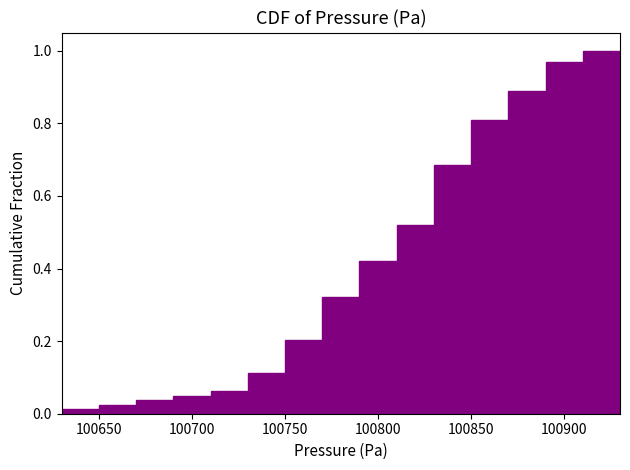

How tall is the bar that spans 100830 to 100850 on the x-axis? The values are not printed on the chart, so give them approximately, as read against the axis.

0.68